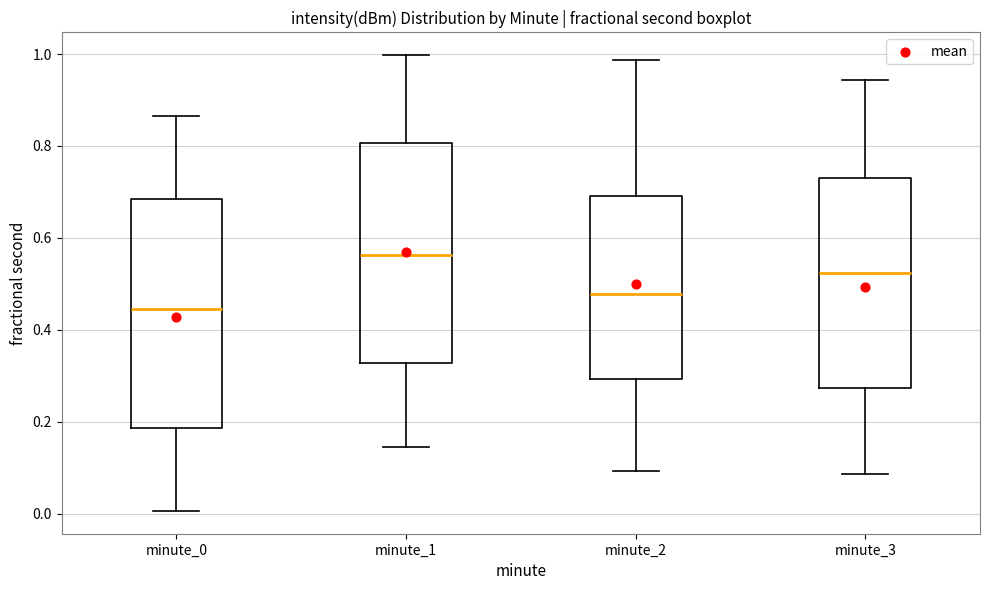

Reading left to right, transcribe this box plot: for each box, give where its median line is, the range the box spans, and where its two whiskers end, as read against the y-axis. The values are not printed on the chart, so give them approximately, as read against the axis.

minute_0: median 0.44, box 0.18 to 0.68, whiskers 0.00 to 0.86
minute_1: median 0.56, box 0.32 to 0.80, whiskers 0.14 to 1.00
minute_2: median 0.48, box 0.30 to 0.70, whiskers 0.10 to 0.98
minute_3: median 0.52, box 0.28 to 0.74, whiskers 0.08 to 0.94